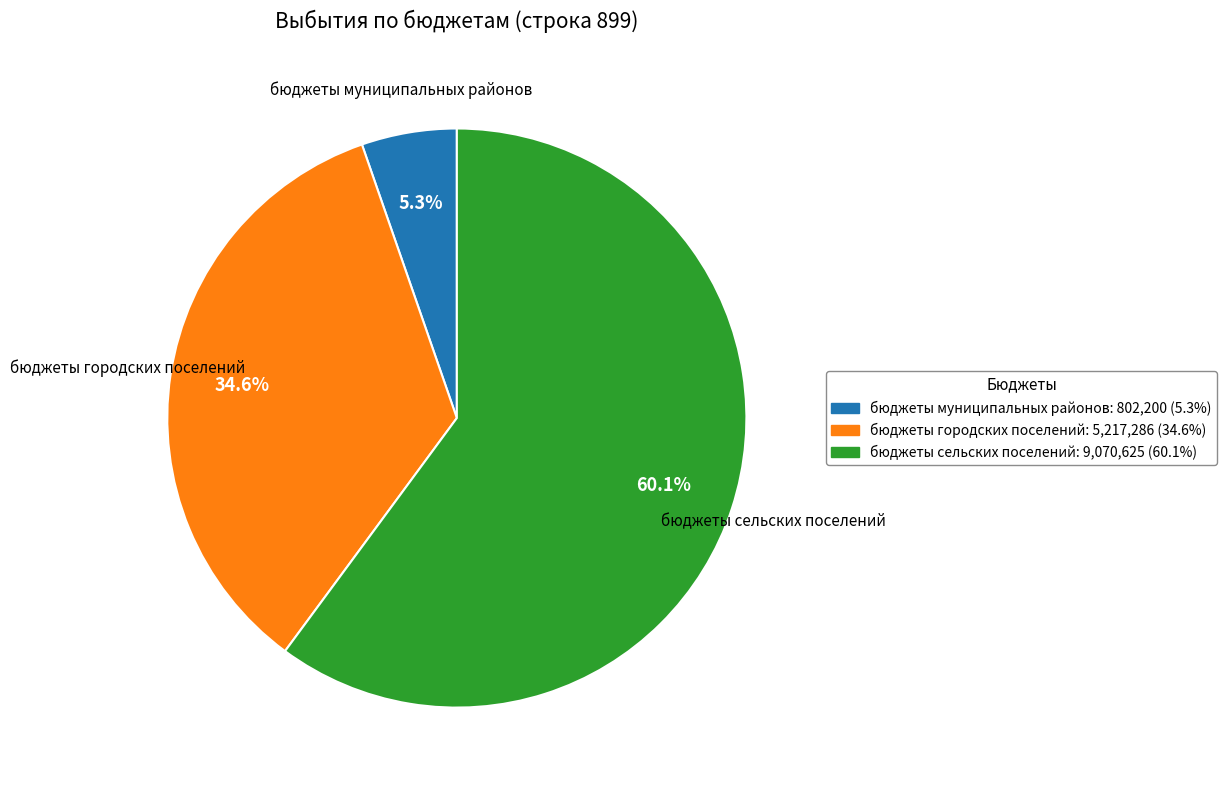

Which category accounts for the majority?

бюджеты сельских поселений